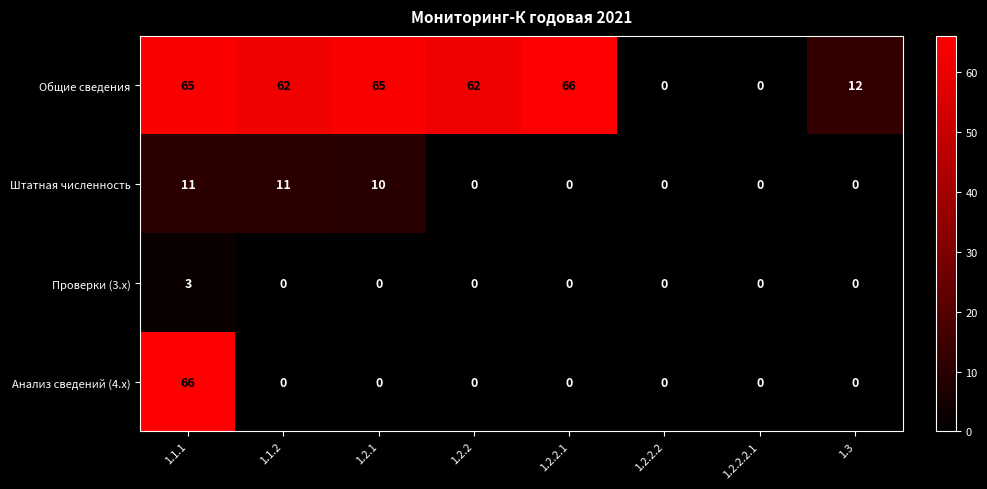

What is the greatest value displayed?

66